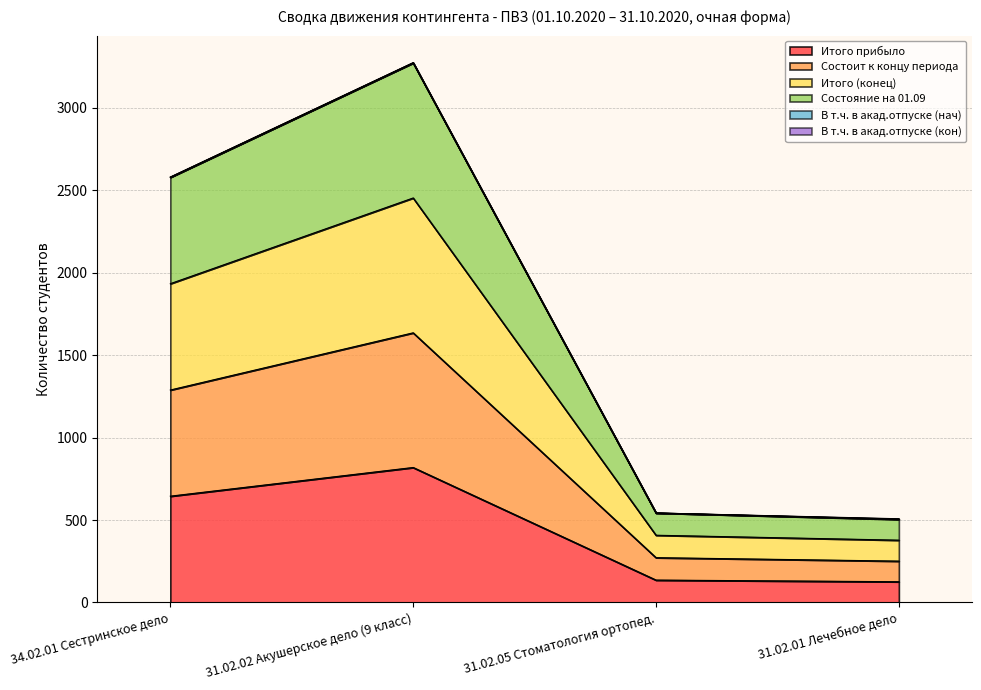

Does the chart have visible grid lines?

Yes